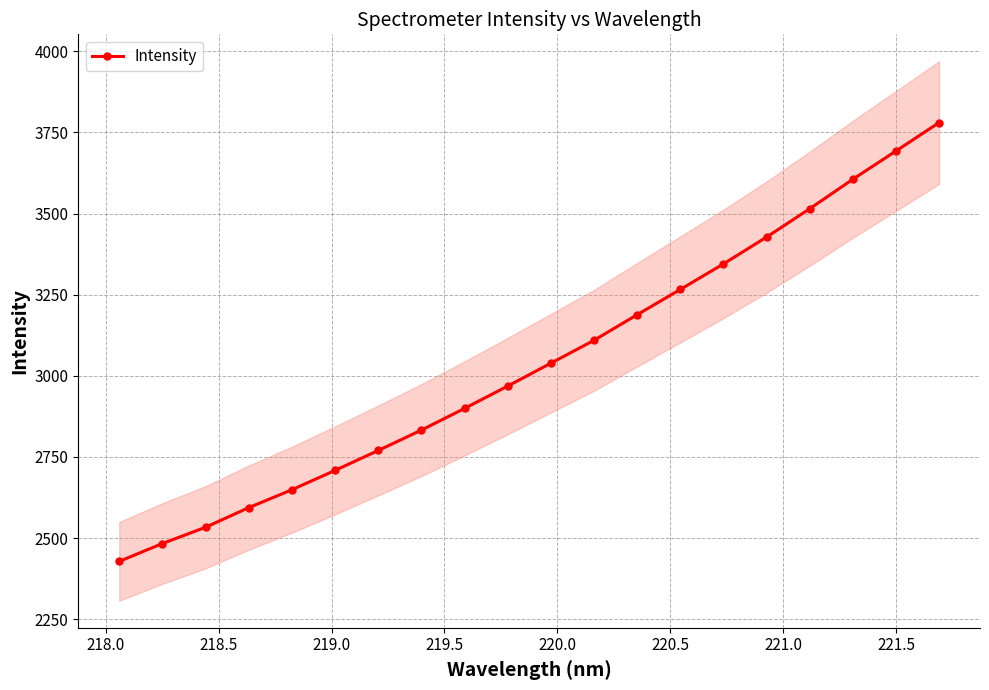

What is the maximum value for Intensity?

3780.2